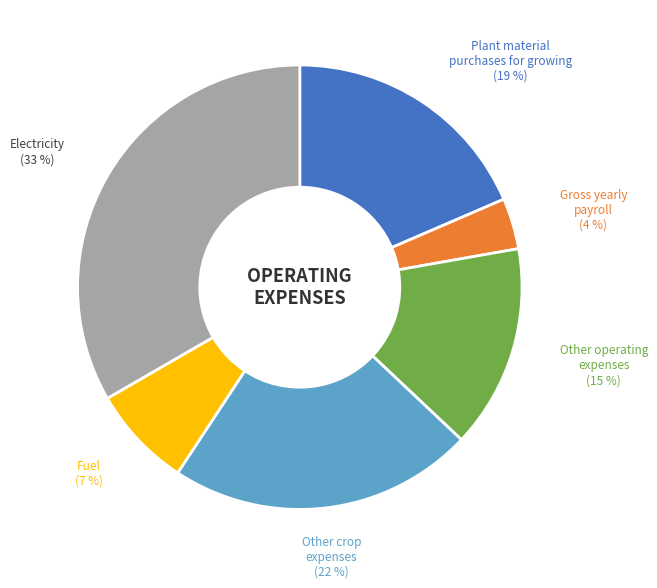

To the nearest percent, what is the combined percentage of Plant material purchases for growing and Other crop expenses?

41%